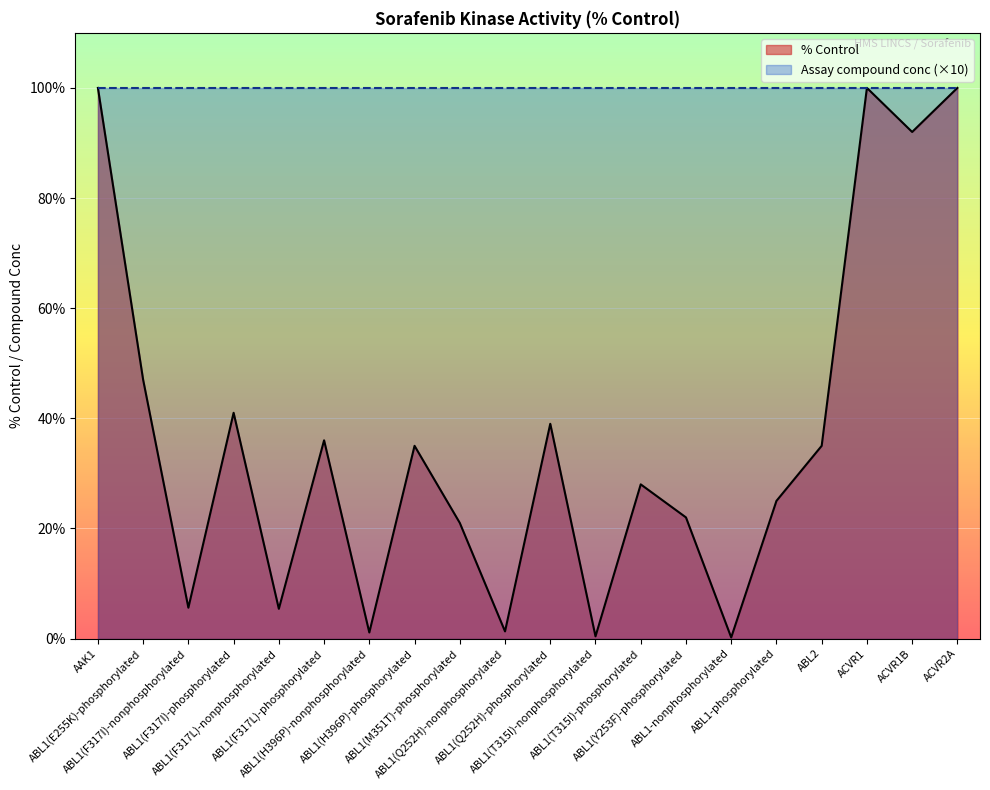

Reading left to right, list all the values displayed in this chart.

% Control: AAK1=100.0	ABL1(E255K)-phosphorylated=47.0	ABL1(F317I)-nonphosphorylated=5.6	ABL1(F317I)-phosphorylated=41.0	ABL1(F317L)-nonphosphorylated=5.4	ABL1(F317L)-phosphorylated=36.0	ABL1(H396P)-nonphosphorylated=1.1	ABL1(H396P)-phosphorylated=35.0	ABL1(M351T)-phosphorylated=21.0	ABL1(Q252H)-nonphosphorylated=1.3	ABL1(Q252H)-phosphorylated=39.0	ABL1(T315I)-nonphosphorylated=0.4	ABL1(T315I)-phosphorylated=28.0	ABL1(Y253F)-phosphorylated=22.0	ABL1-nonphosphorylated=0.2	ABL1-phosphorylated=25.0	ABL2=35.0	ACVR1=100.0	ACVR1B=92.0	ACVR2A=100.0
Assay compound conc (×10): AAK1=100.0	ABL1(E255K)-phosphorylated=100.0	ABL1(F317I)-nonphosphorylated=100.0	ABL1(F317I)-phosphorylated=100.0	ABL1(F317L)-nonphosphorylated=100.0	ABL1(F317L)-phosphorylated=100.0	ABL1(H396P)-nonphosphorylated=100.0	ABL1(H396P)-phosphorylated=100.0	ABL1(M351T)-phosphorylated=100.0	ABL1(Q252H)-nonphosphorylated=100.0	ABL1(Q252H)-phosphorylated=100.0	ABL1(T315I)-nonphosphorylated=100.0	ABL1(T315I)-phosphorylated=100.0	ABL1(Y253F)-phosphorylated=100.0	ABL1-nonphosphorylated=100.0	ABL1-phosphorylated=100.0	ABL2=100.0	ACVR1=100.0	ACVR1B=100.0	ACVR2A=100.0